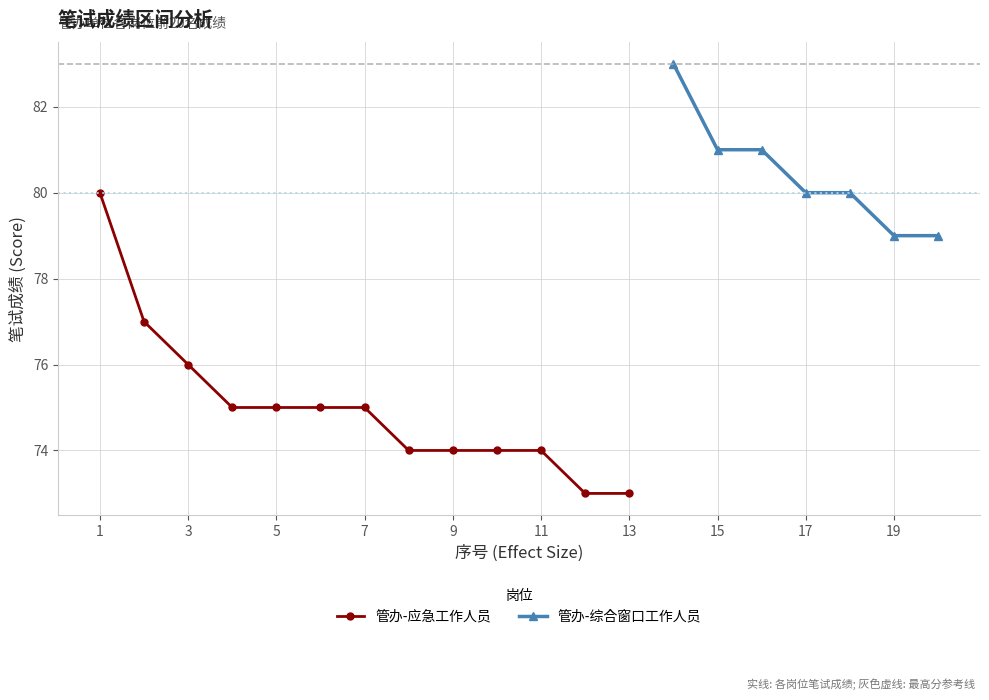

What is the change in value from 3 to 19?

+3